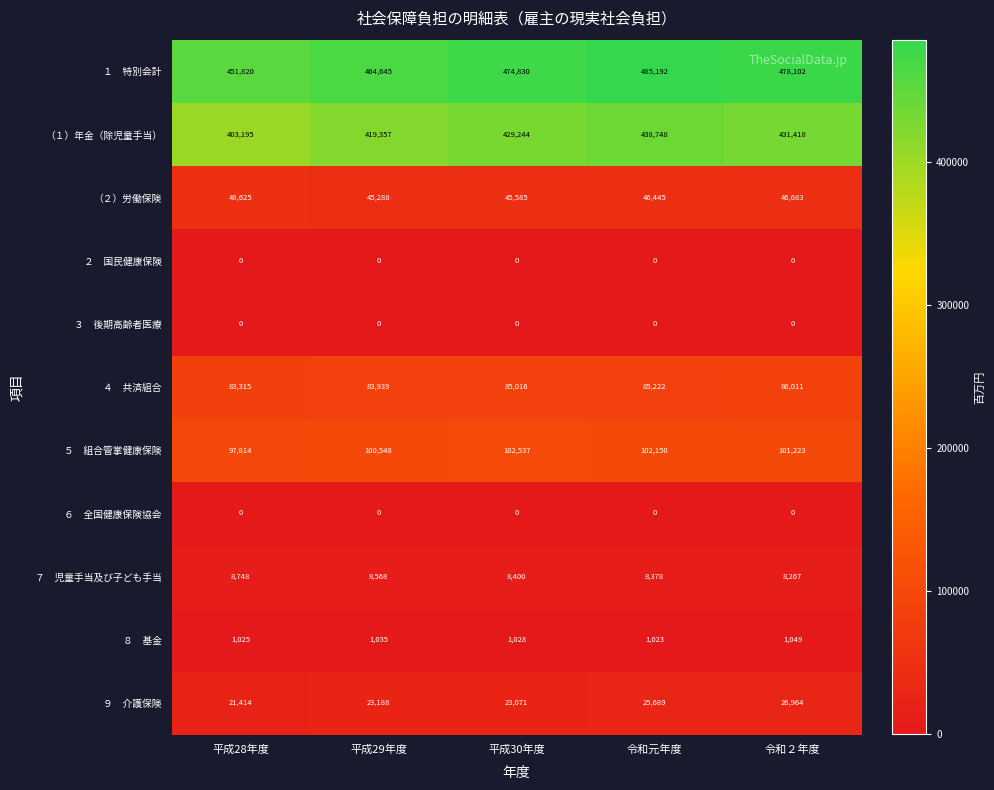

At which category is the sum across all series the highest?

令和元年度